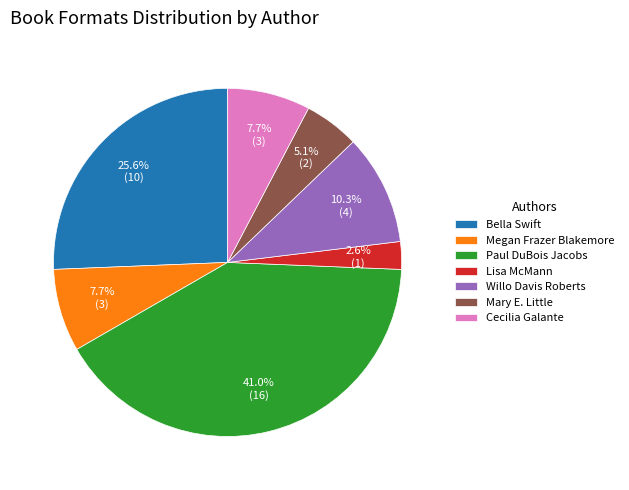

What portion of the pie excludes Bella Swift?

74.4%